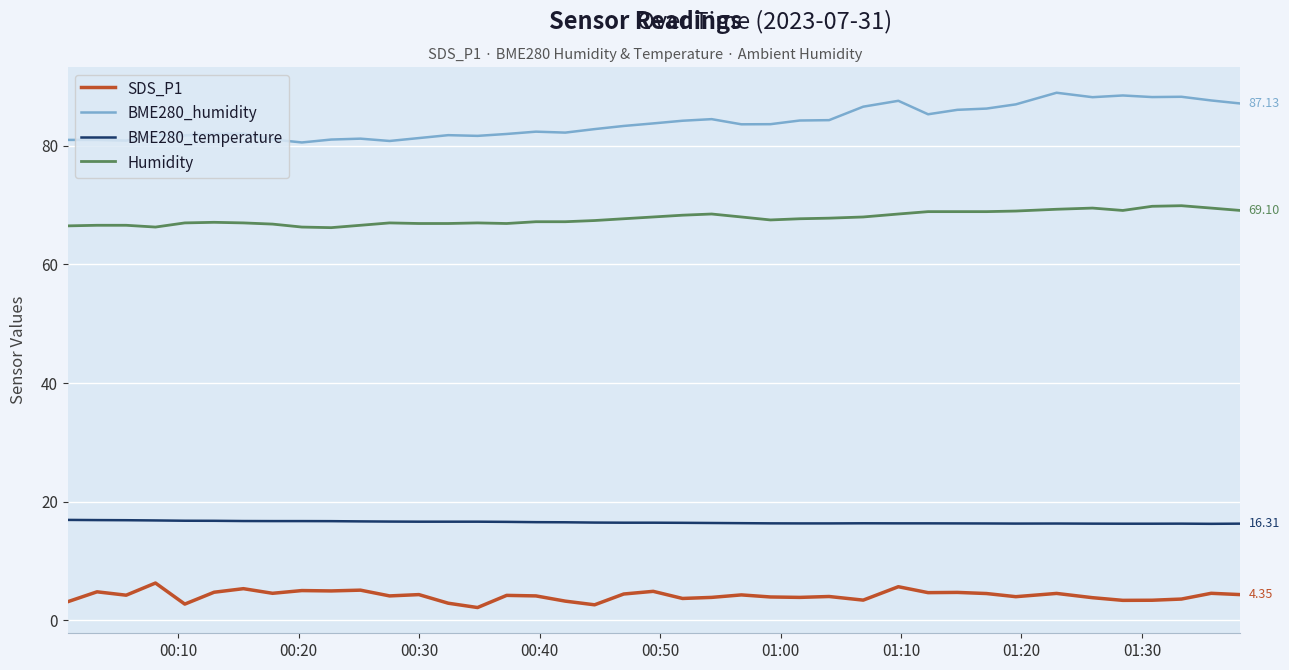

What is the difference between the maximum and minimum values in the BME280_humidity series?

8.4